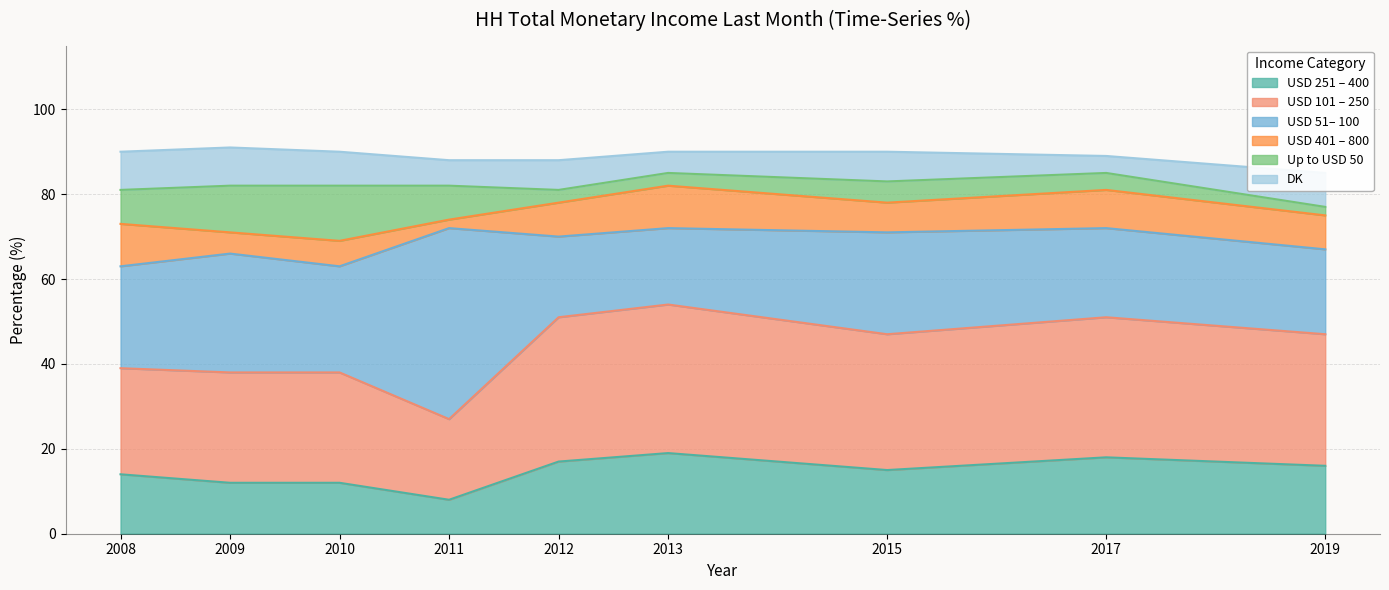

What are all the series names shown in the legend?

USD 251 – 400, USD 101 – 250, USD 51– 100, USD 401 – 800, Up to USD 50, DK